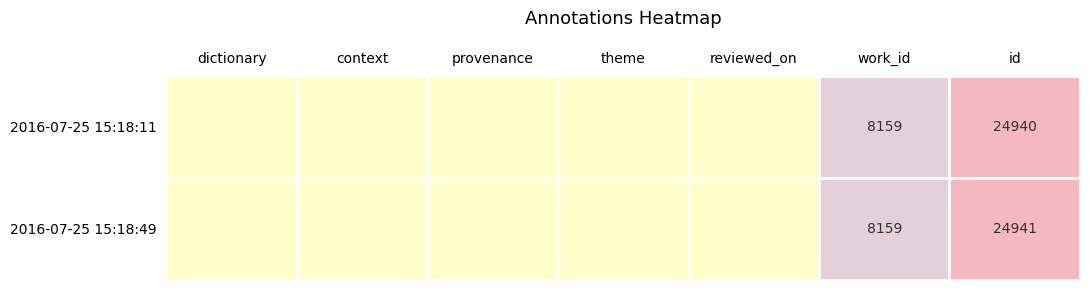

The value of 2016-07-25 15:18:49 at id is 24941. True or false?

True